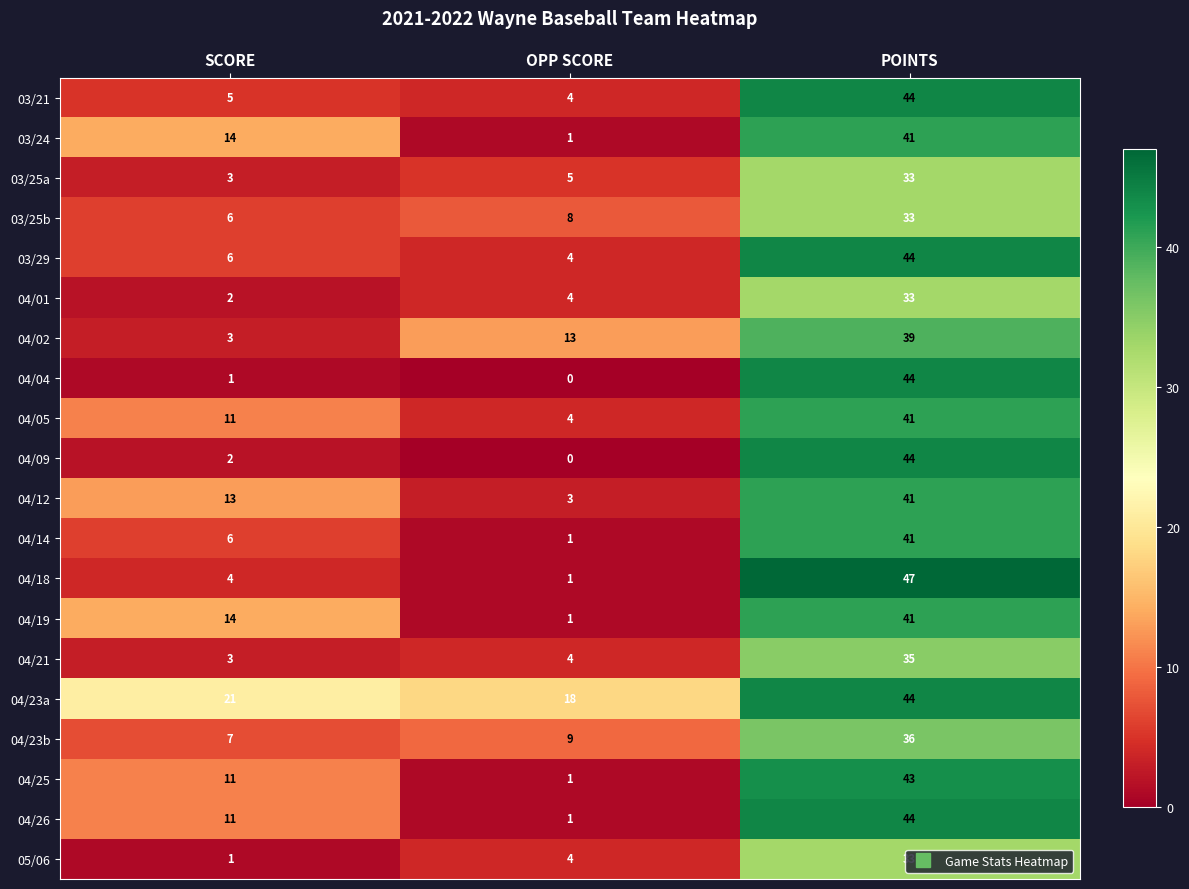

The 03/25a series shows 4 at SCORE. True or false?

False